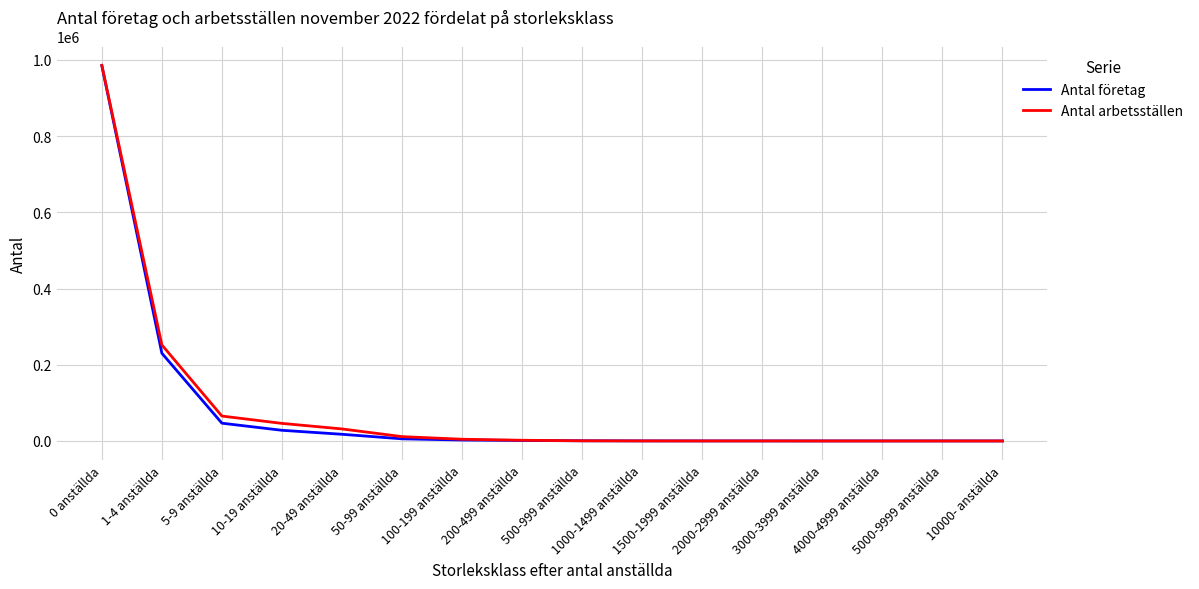

Is it true that Antal företag equals 46625 at 5-9 anställda?

True